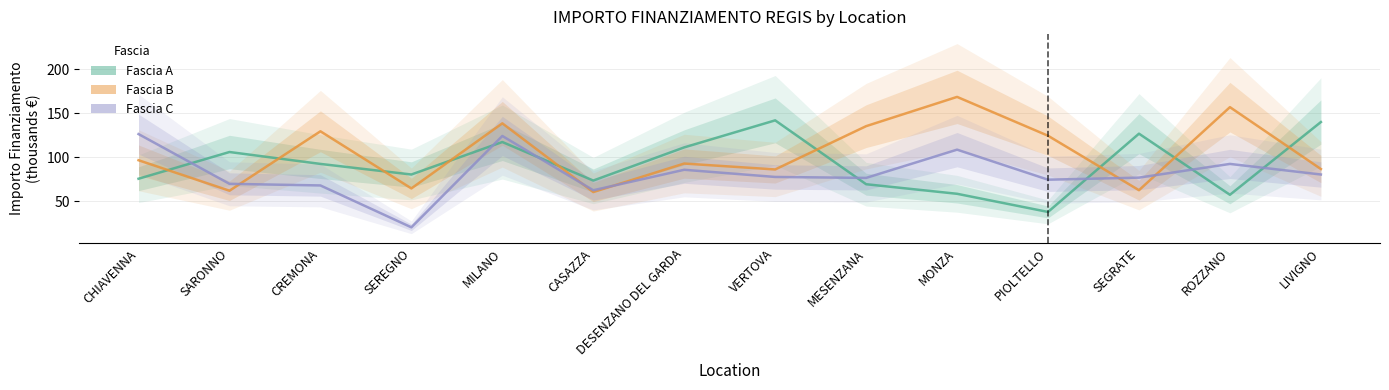

Where is the first local minimum for Fascia B?

SARONNO